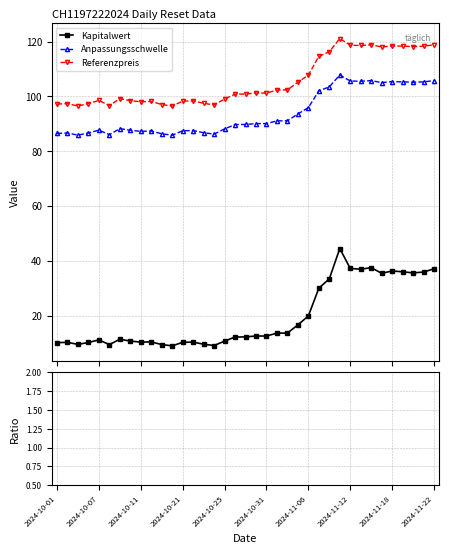

Where is the first local minimum for Kapitalwert?

2024-10-03